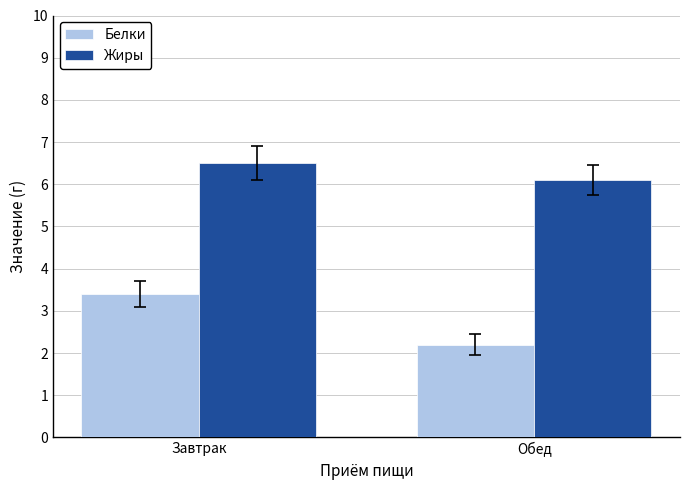

At how many categories does at least one series exceed 3?

2